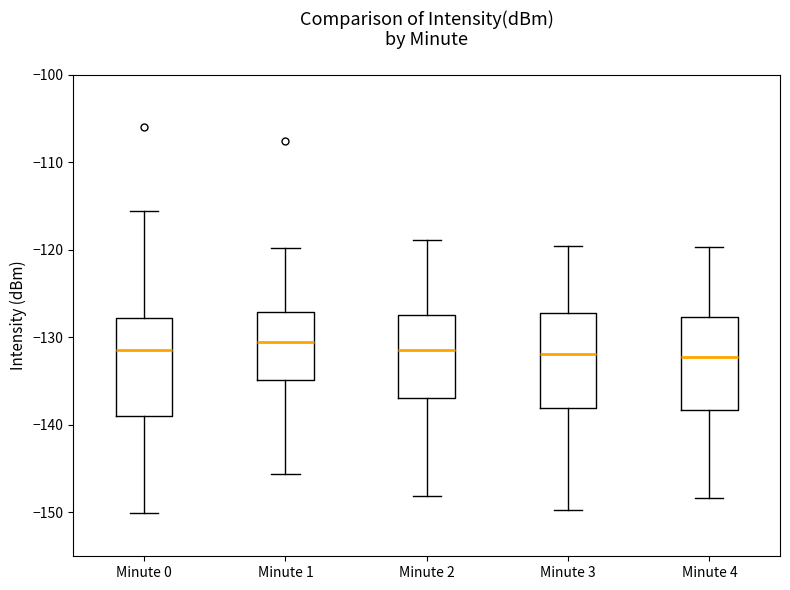

Reading left to right, read every box against the y-axis: the position of its median line, the range the box covers, and the ends of its whiskers. The values are not printed on the chart, so give them approximately, as read against the axis.

Minute 0: median -131, box -139 to -128, whiskers -150 to -116
Minute 1: median -131, box -135 to -127, whiskers -146 to -120
Minute 2: median -131, box -137 to -127, whiskers -148 to -119
Minute 3: median -132, box -138 to -127, whiskers -150 to -120
Minute 4: median -132, box -138 to -128, whiskers -148 to -120